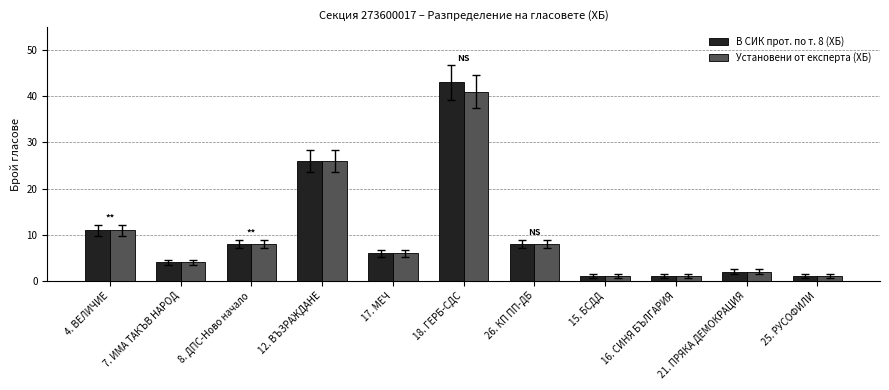

What is the value of the Установени от експерта (ХБ) bar at the 7th from the left?

8